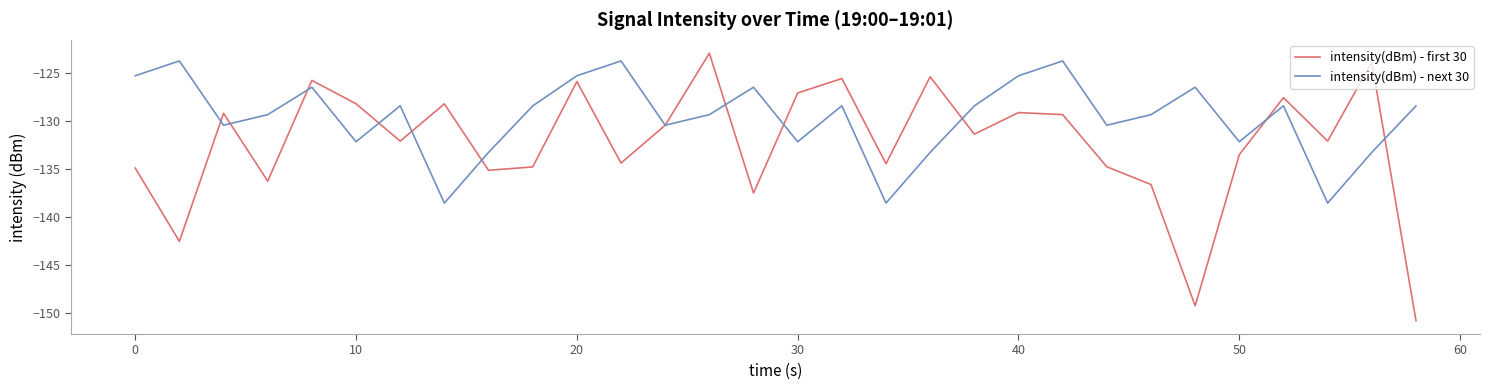

True or false: intensity(dBm) - next 30 and intensity(dBm) - first 30 cross at least once.

True